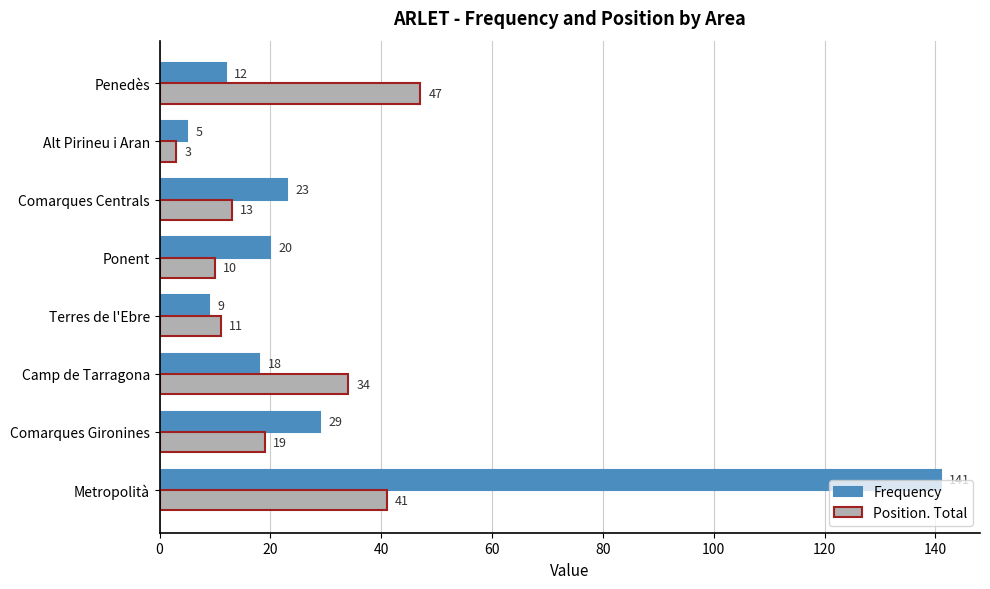

The value of Frequency at Penedès is 4. True or false?

False